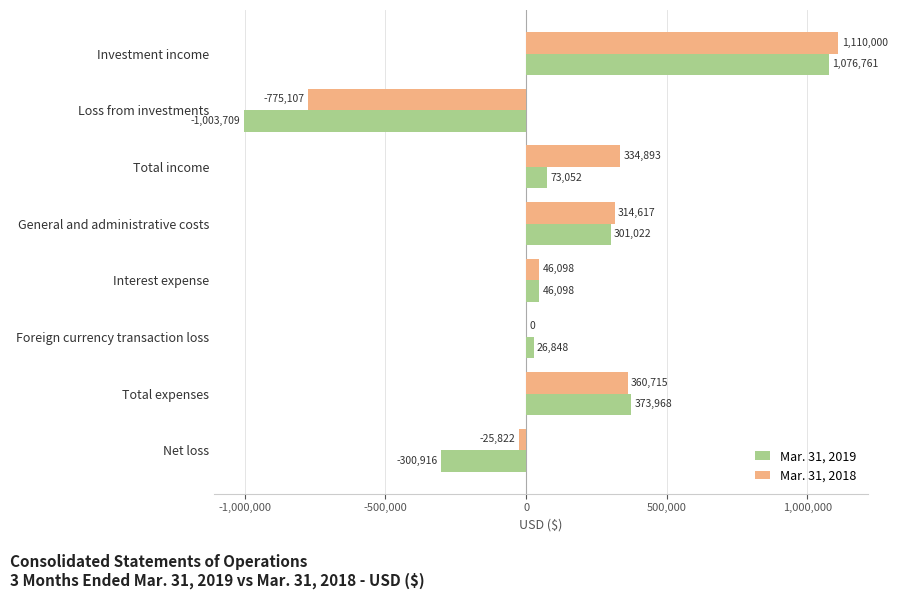

Which series changed the most between Foreign currency transaction loss and Total expenses?

Mar. 31, 2018